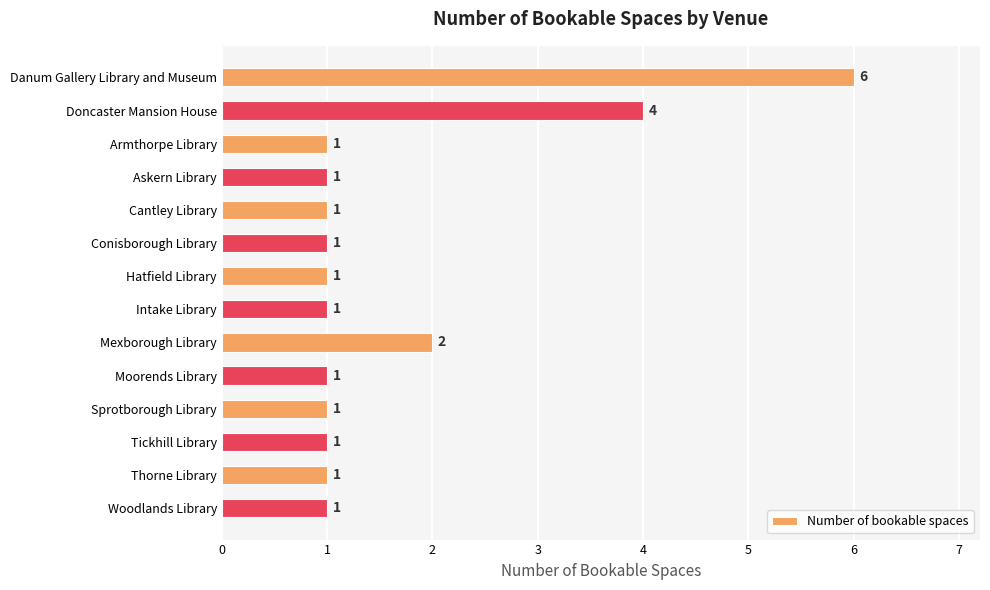

The value at Sprotborough Library is 1. True or false?

True